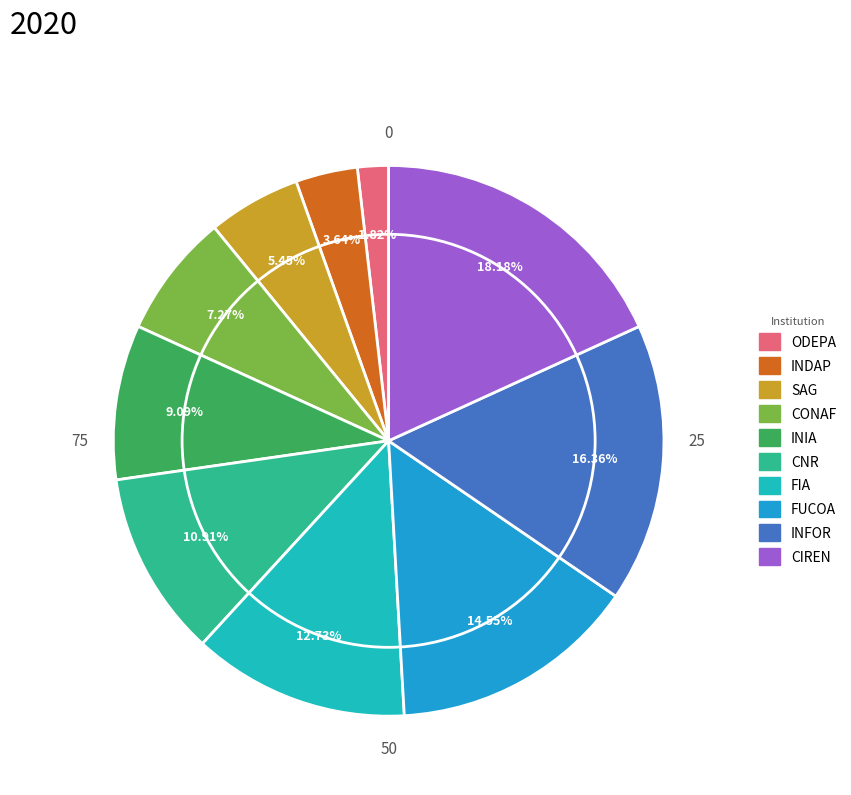

Rank the categories by value from lowest to highest.

ODEPA, INDAP, SAG, CONAF, INIA, CNR, FIA, FUCOA, INFOR, CIREN